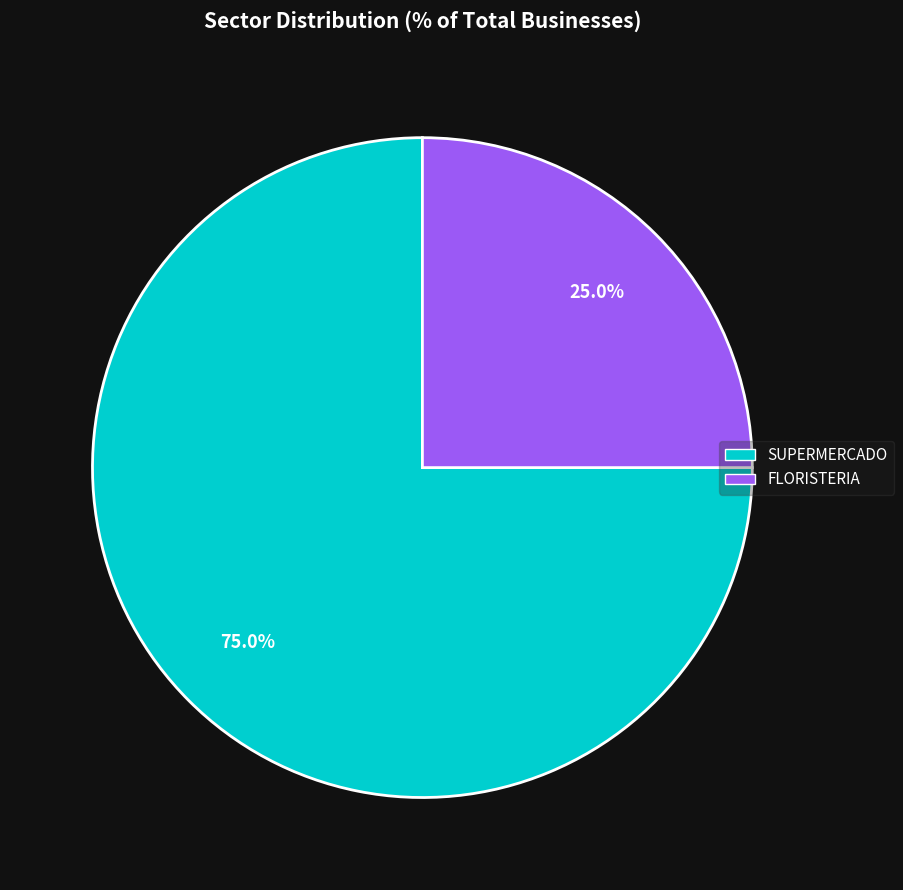

To the nearest percent, what percentage of the pie is FLORISTERIA?

25%